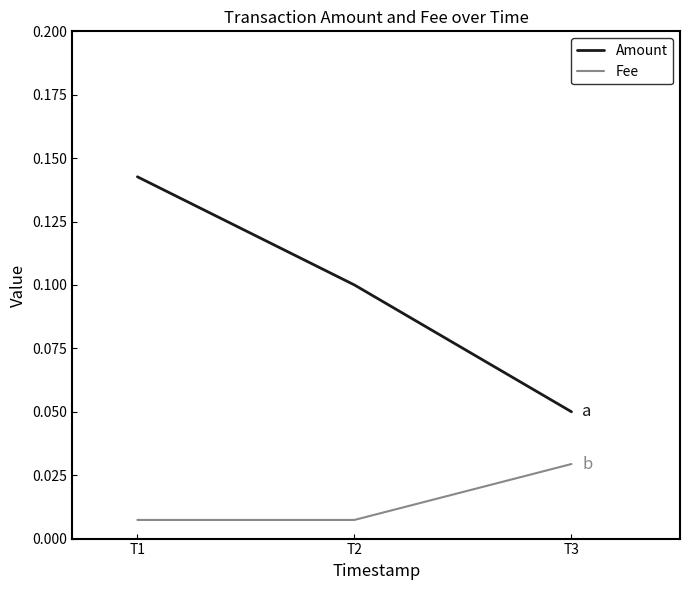

Rank the series by their maximum value, from lowest to highest.

Fee, Amount